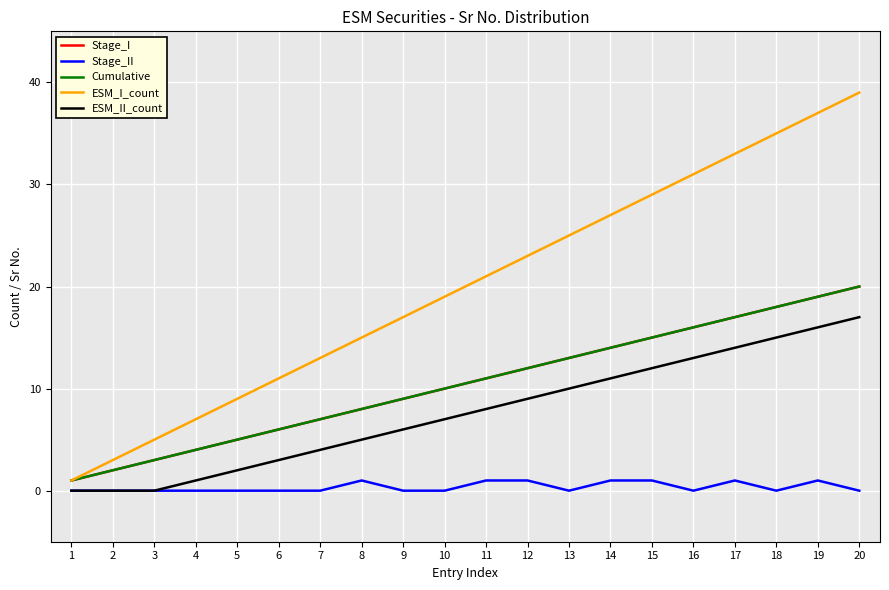

Which series has the largest total across all categories?

ESM_I_count